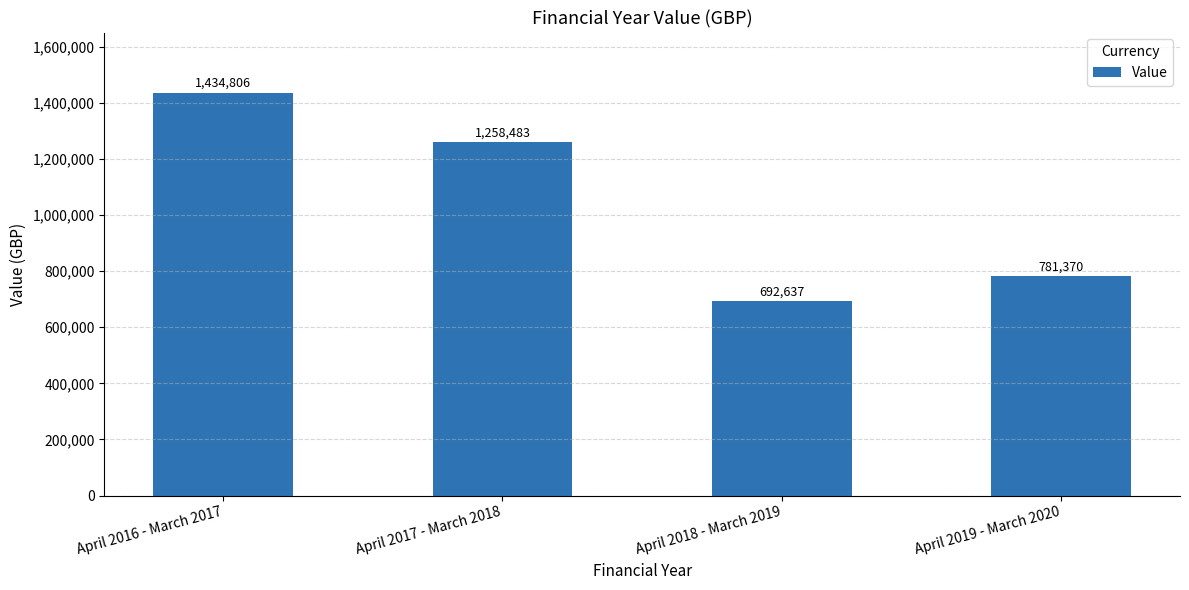

List the labels in order of value, smallest first.

April 2018 - March 2019, April 2019 - March 2020, April 2017 - March 2018, April 2016 - March 2017